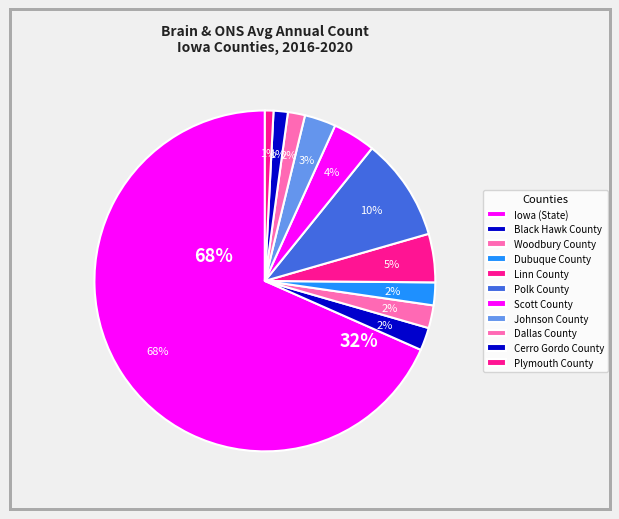

Between Iowa (State) and Dubuque County, which is larger?

Iowa (State)